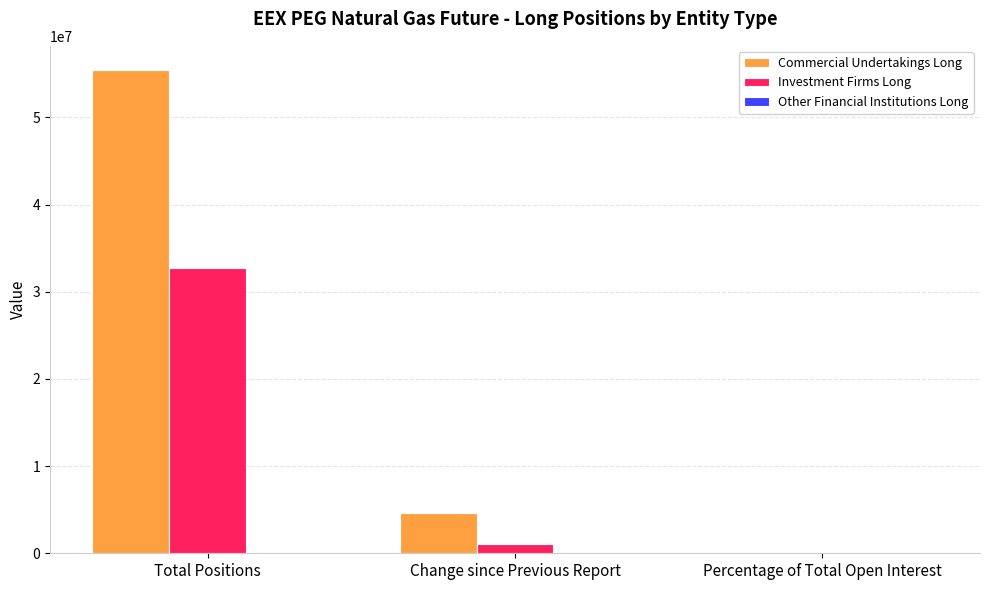

The Commercial Undertakings Long series shows 1439331.4 at Change since Previous Report. True or false?

False